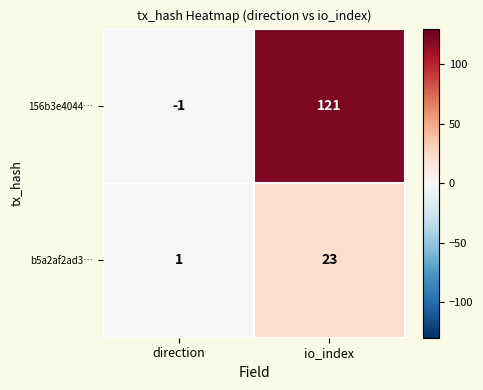

What is the greatest value displayed?

121